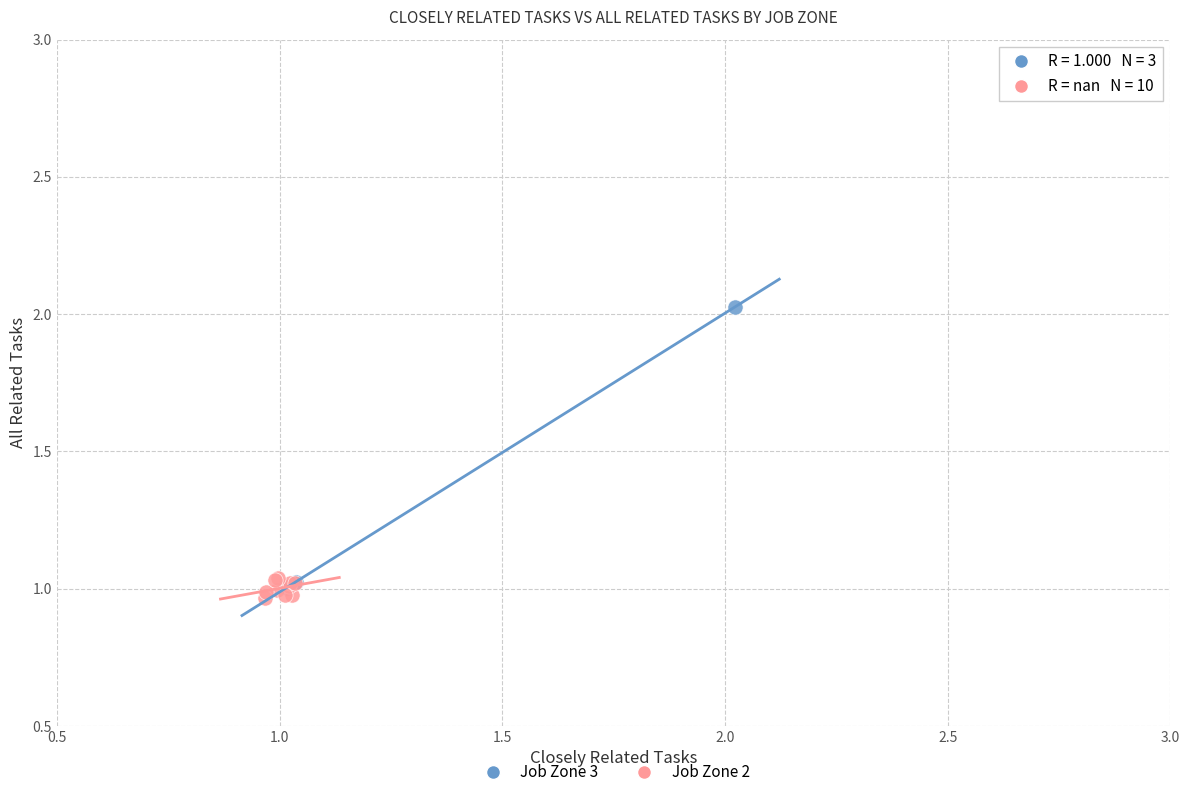

Which series contains the highest Y value?

Job Zone 3